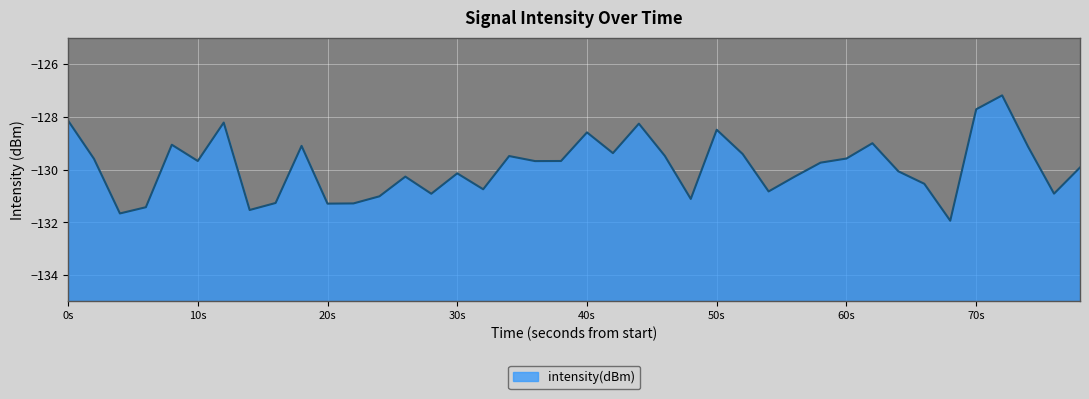

Does the chart display data point markers on the line(s)?

No